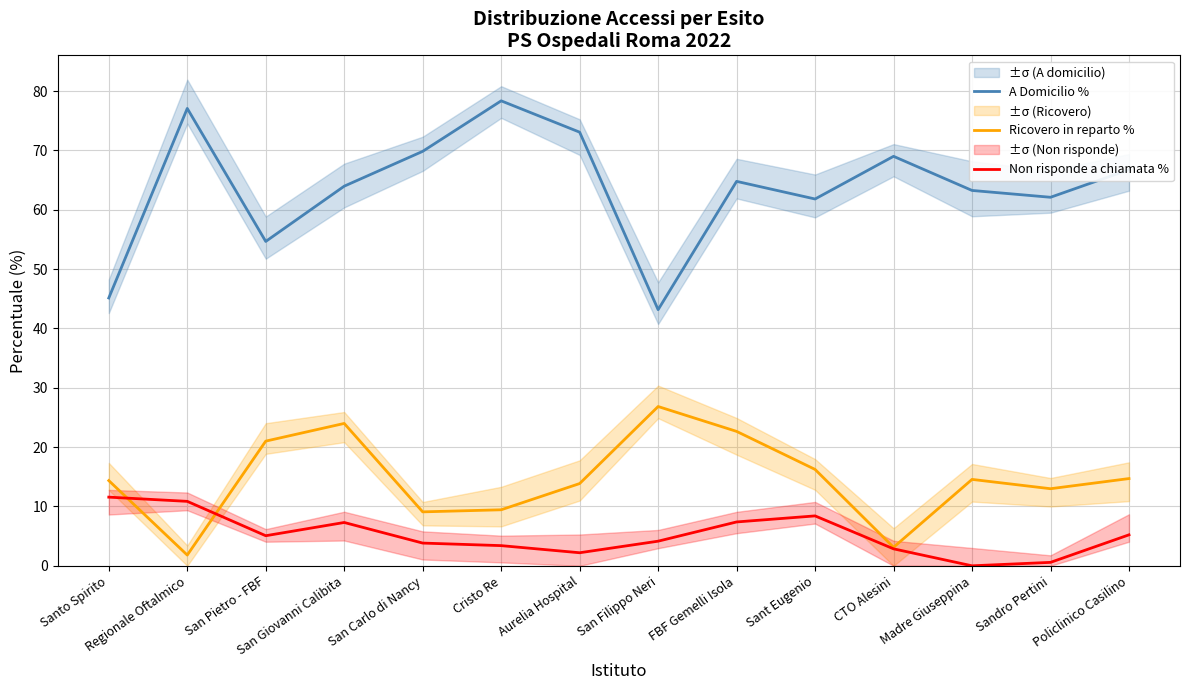

The value of Ricovero in reparto % at Aurelia Hospital is 7.0. True or false?

False